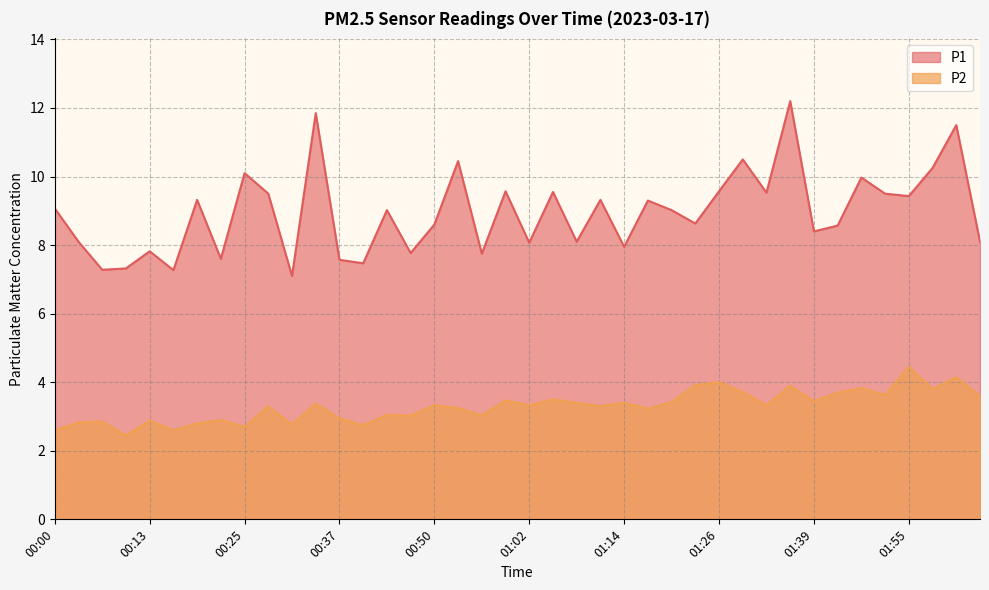

At how many categories does at least one series exceed 8?

29